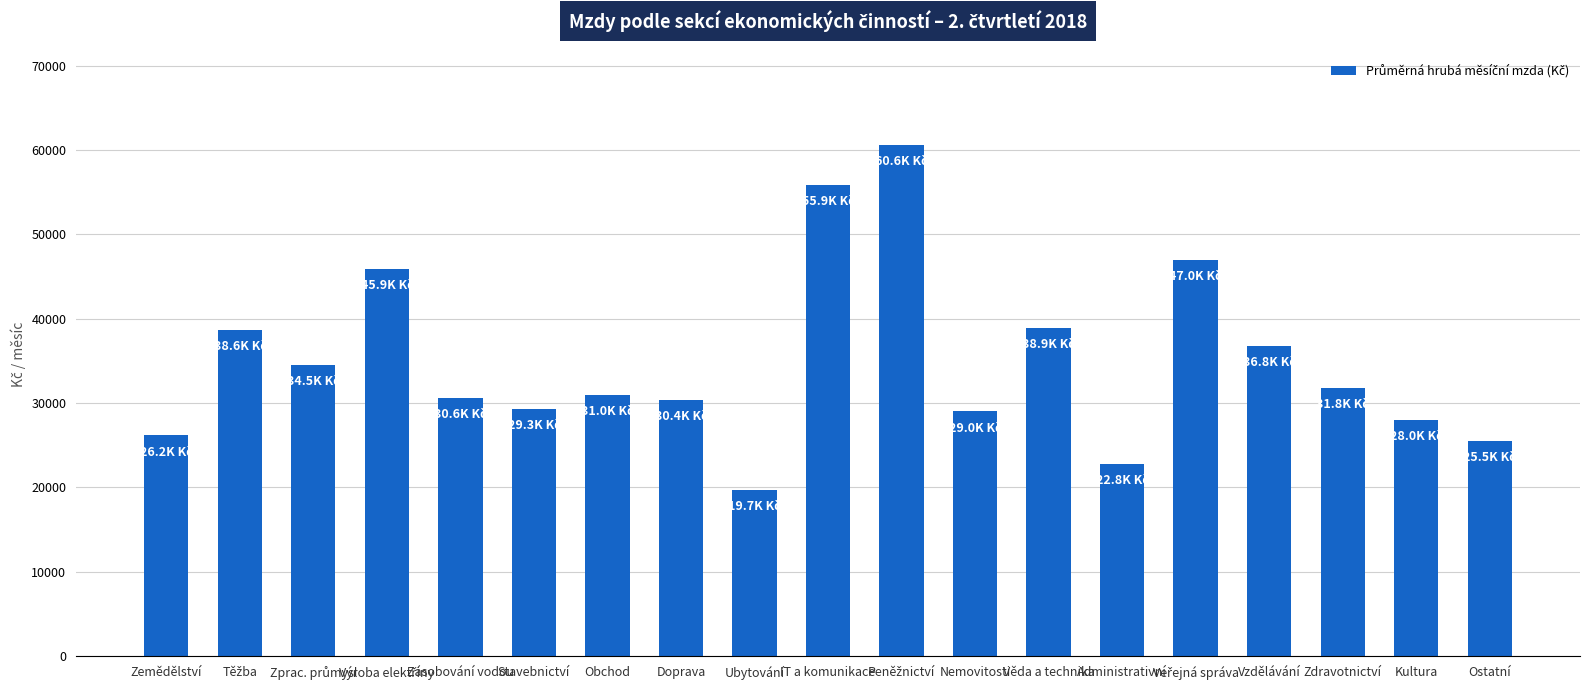

Read the value at IT a komunikace.

55875.2